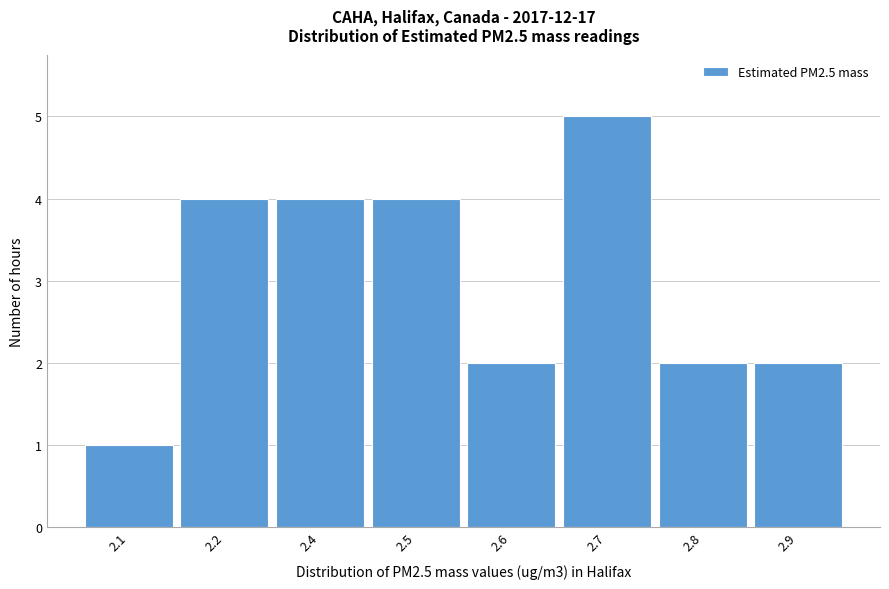

Reading right to left, what are all the values shown in this chart?

2.9=2	2.8=2	2.7=5	2.6=2	2.5=4	2.4=4	2.2=4	2.1=1